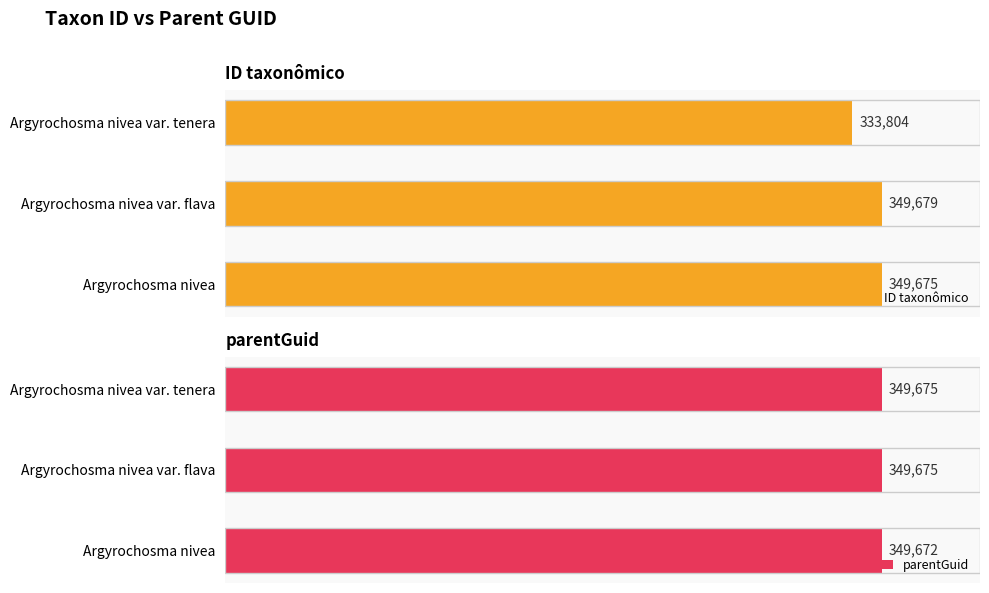

At which label does ID taxonômico reach its minimum?

Argyrochosma nivea var. tenera